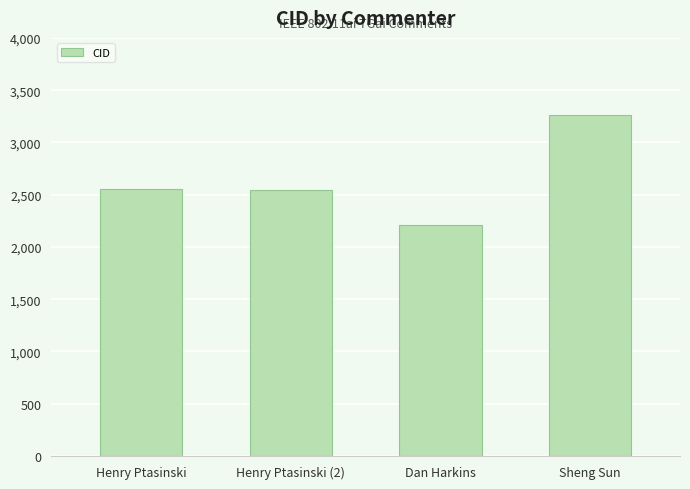

What is the average value?

2641